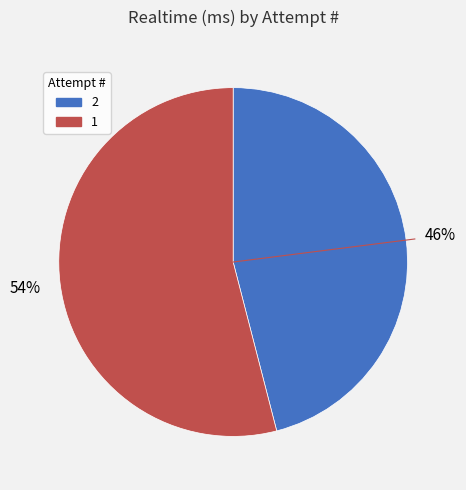

Is it true that 2 is 37% of the pie?

False